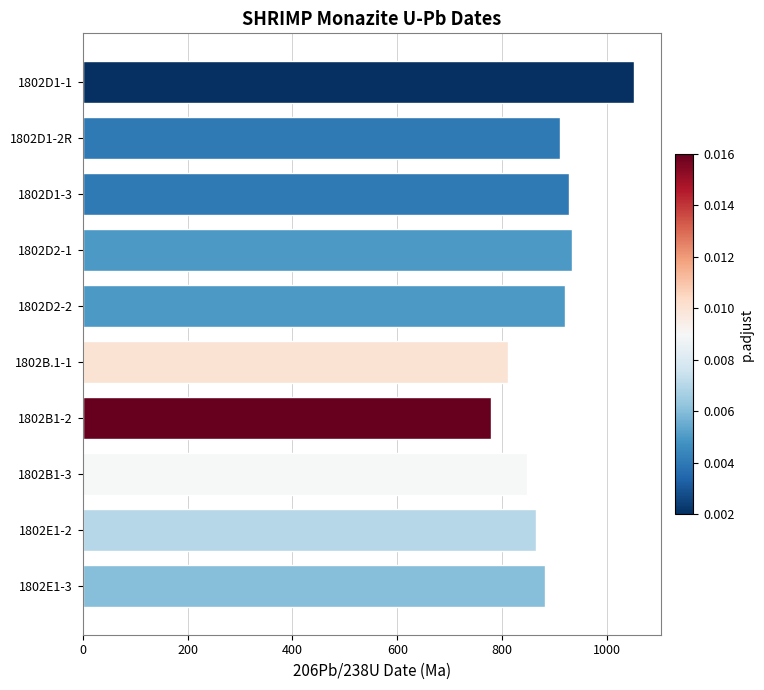

What is the ratio of the value at 1802D1-2R to the value at 1802B1-2?

1.2